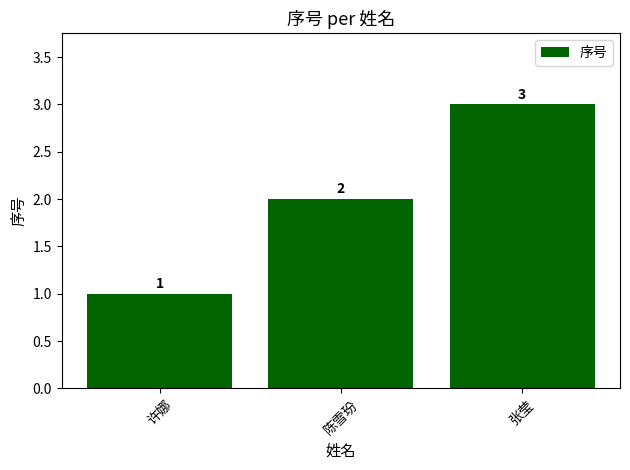

What is the value of the 1st bar from the left?

1